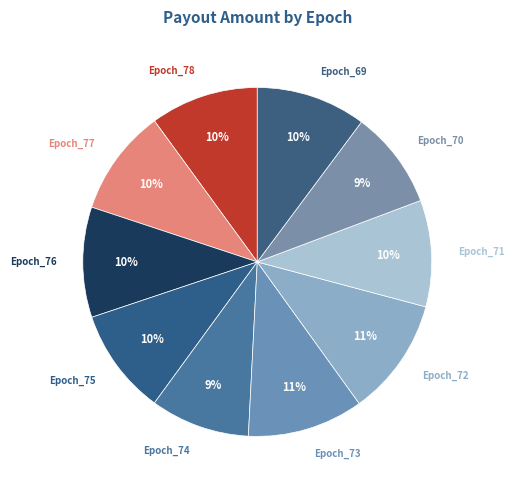

Do Epoch_75 and Epoch_74 together represent more than half of the pie?

No